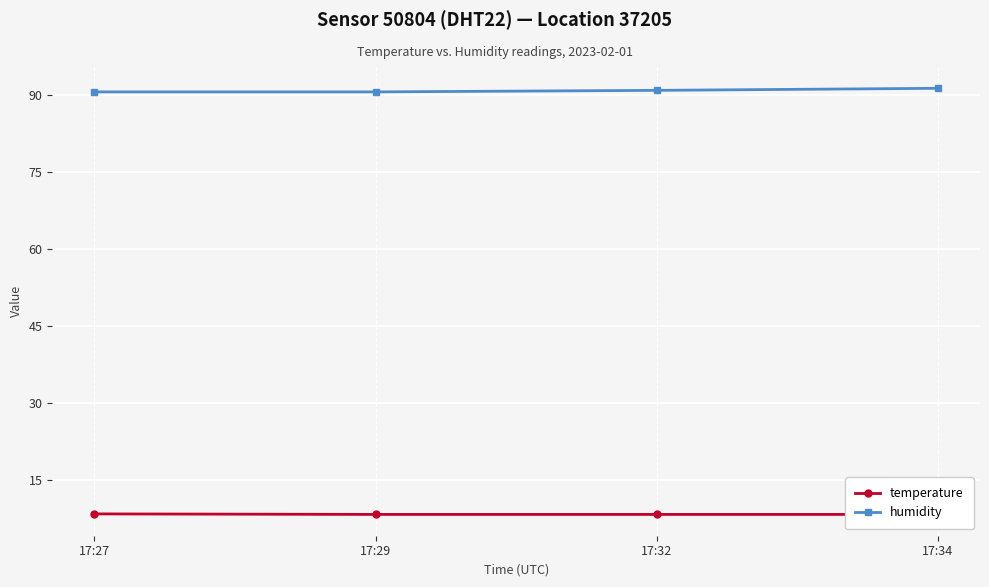

Is it true that humidity equals 90.9 at 17:32?

True